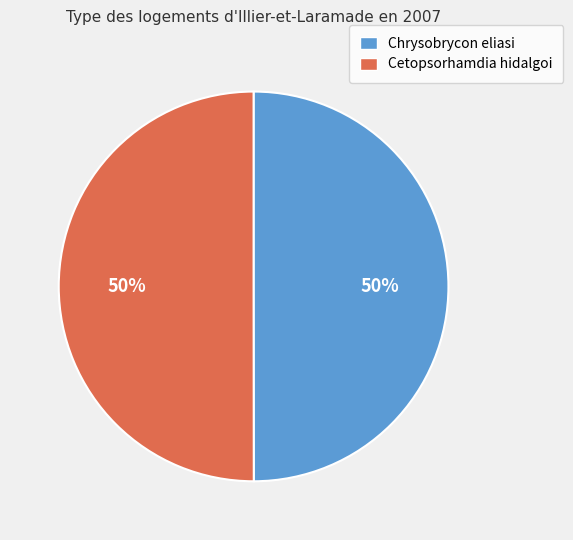

To the nearest percent, what portion does Cetopsorhamdia hidalgoi represent?

50%